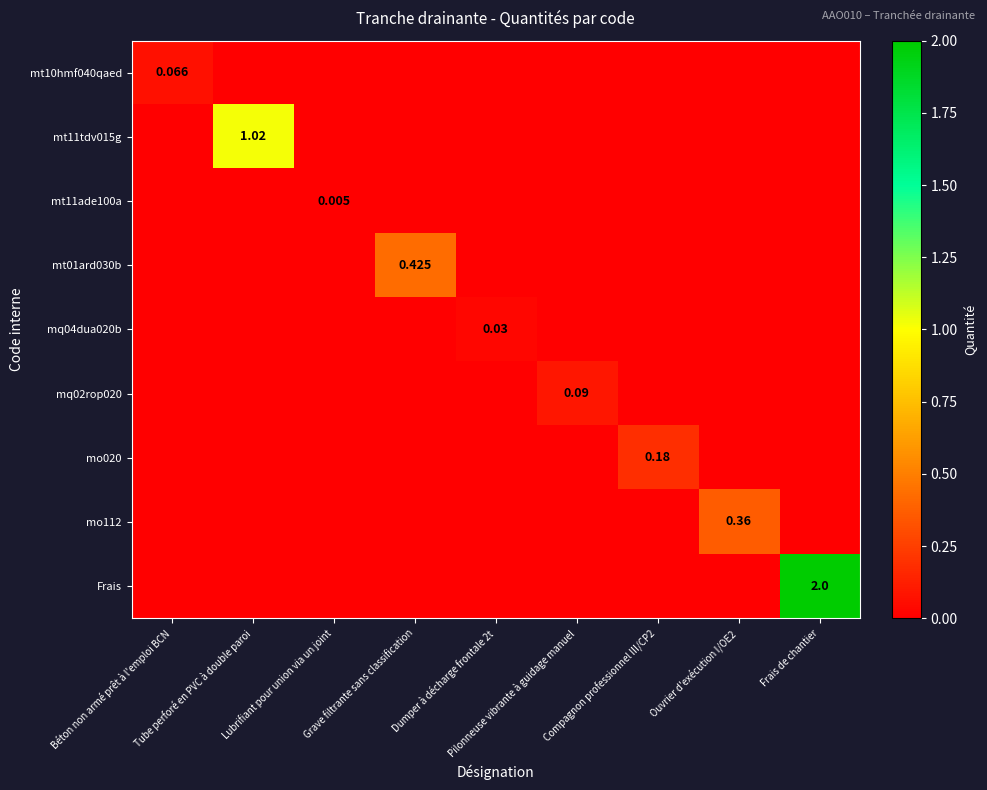

Rank the series by their maximum value, from highest to lowest.

Frais, mt11tdv015g, mt01ard030b, mo112, mo020, mq02rop020, mt10hmf040qaed, mq04dua020b, mt11ade100a